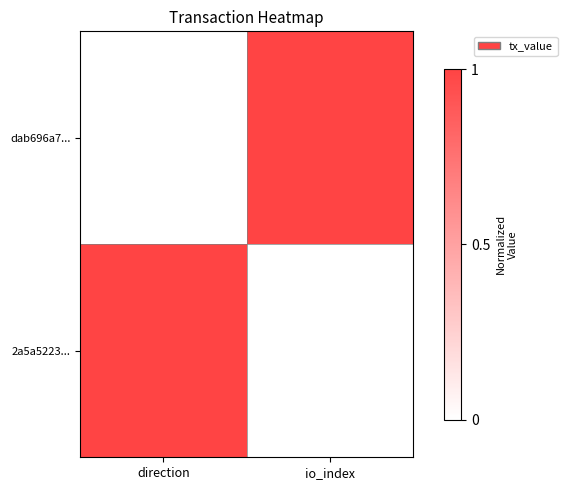

How many distinct data groups are displayed?

2